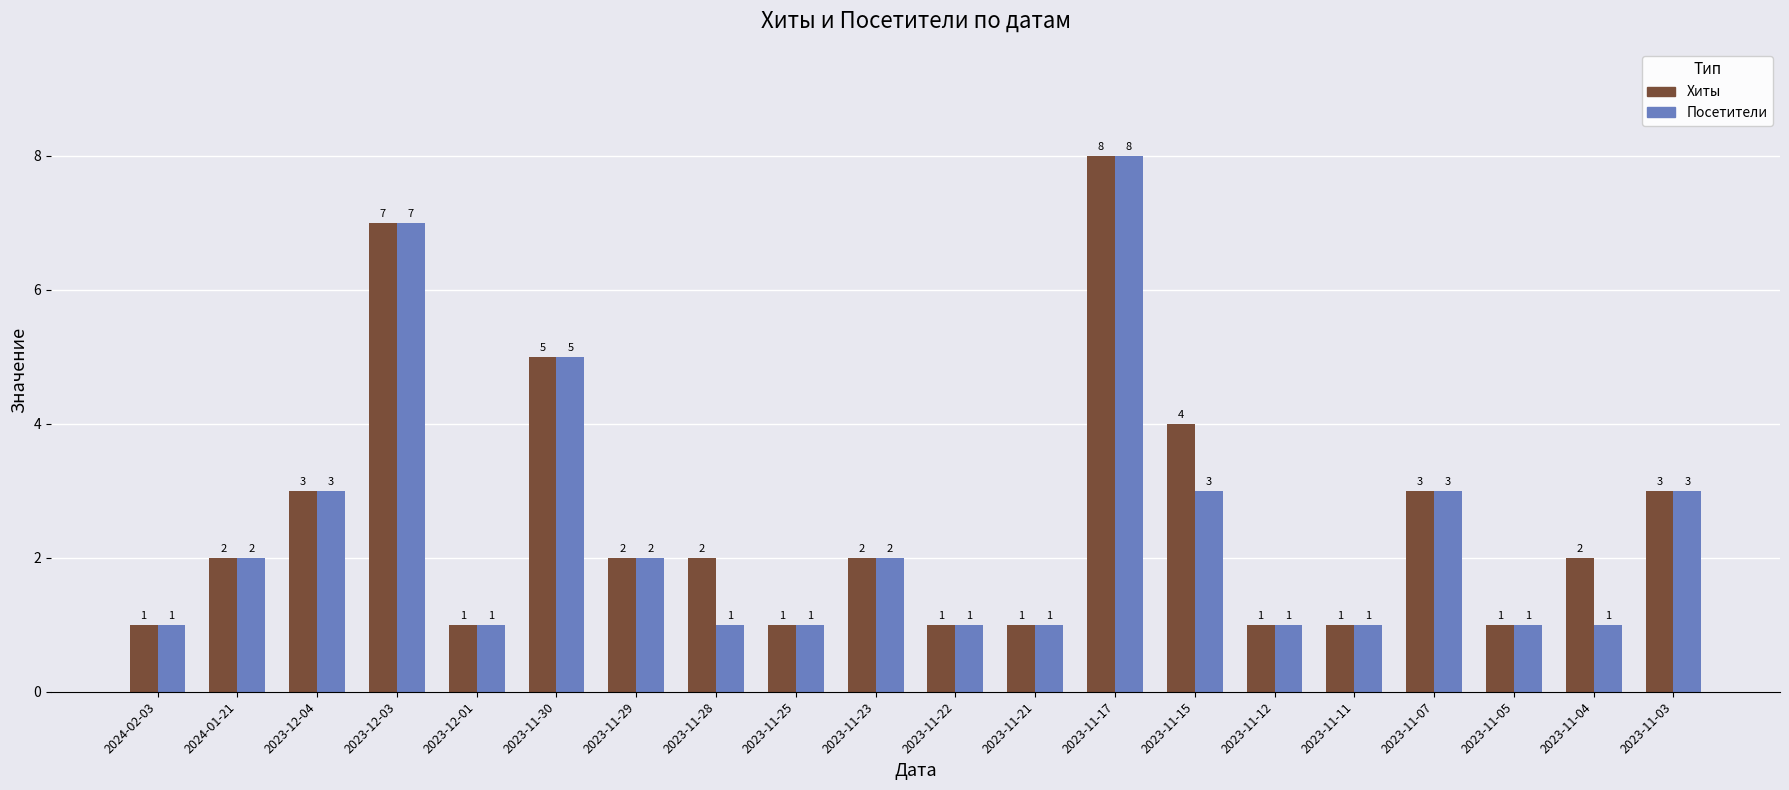

What value does the Хиты series have at 2023-12-03?

7